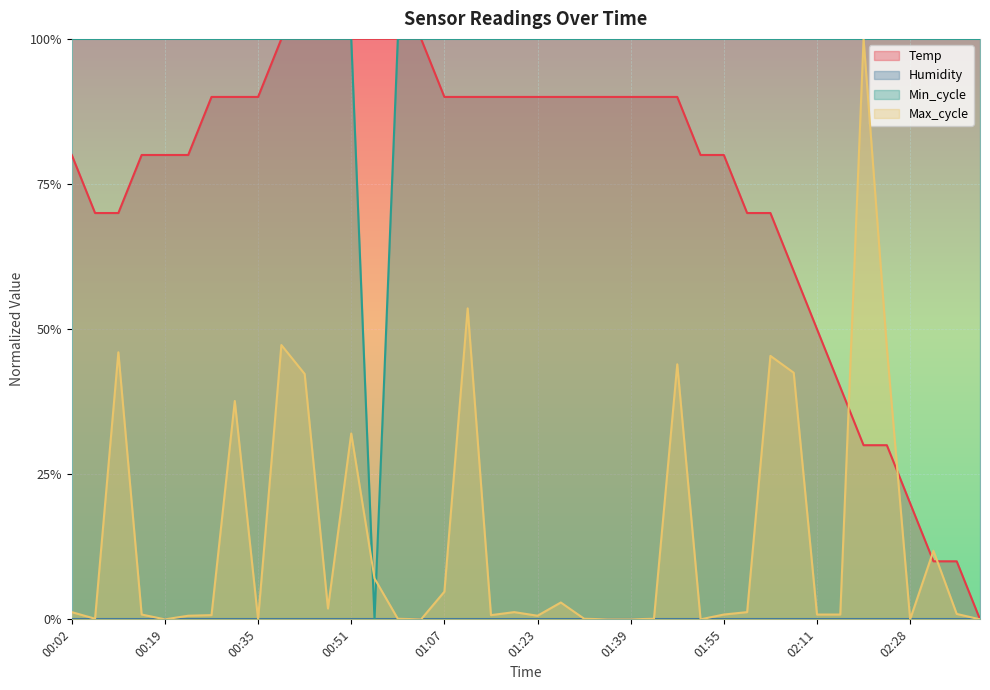

Where do Temp and Max_cycle first cross each other?

02:15 and 02:19